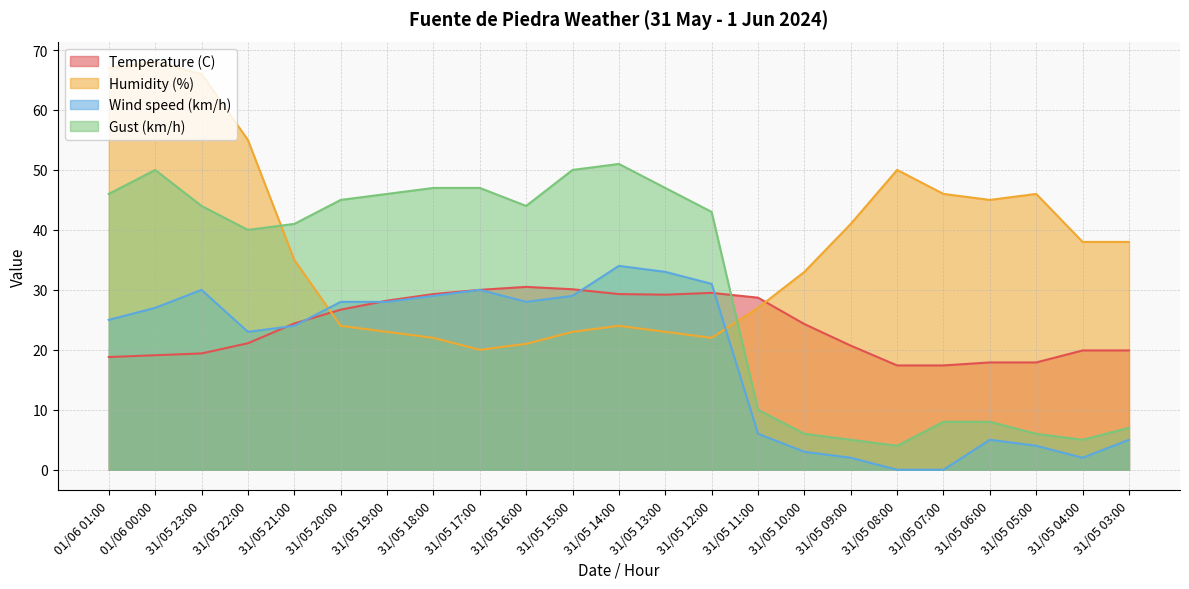

Is it true that Wind speed (km/h) equals 0.0 at 31/05 08:00?

True